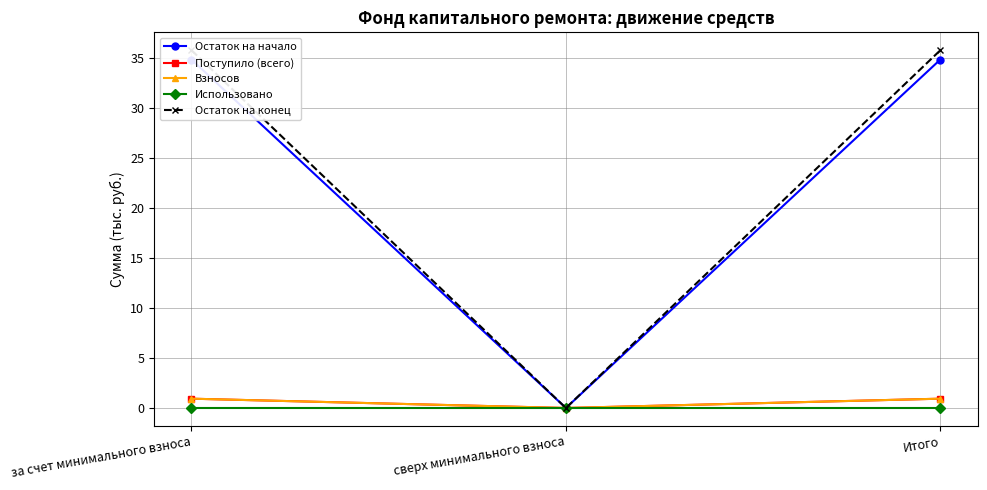

Which series has the largest total across all categories?

Остаток на конец